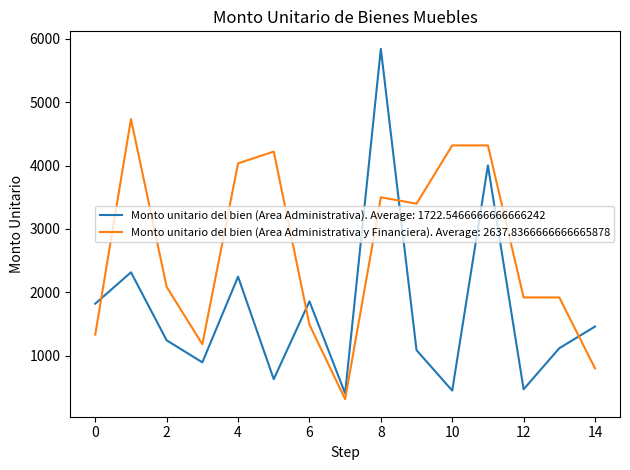

Which series has the largest total across all categories?

Monto unitario del bien (Area Administrativa y Financiera). Average: 2637.8366666666665878